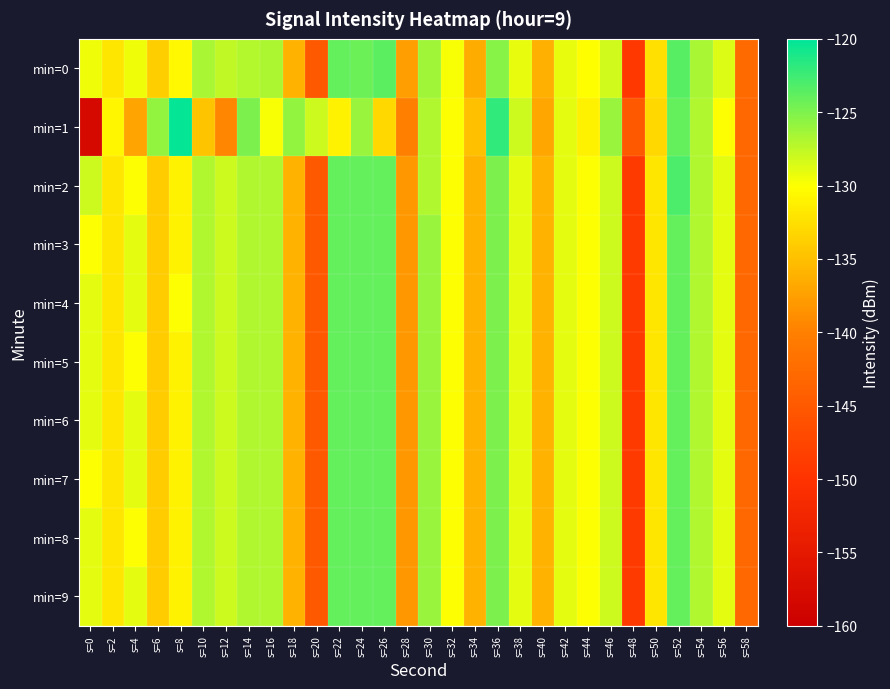

List the series in order of their peak value, highest first.

min=1, min=2, min=0, min=3, min=4, min=5, min=6, min=7, min=8, min=9